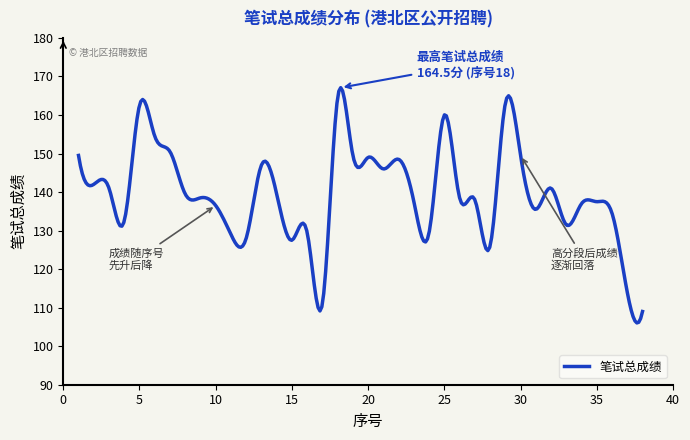

What is the greatest value displayed?

167.1